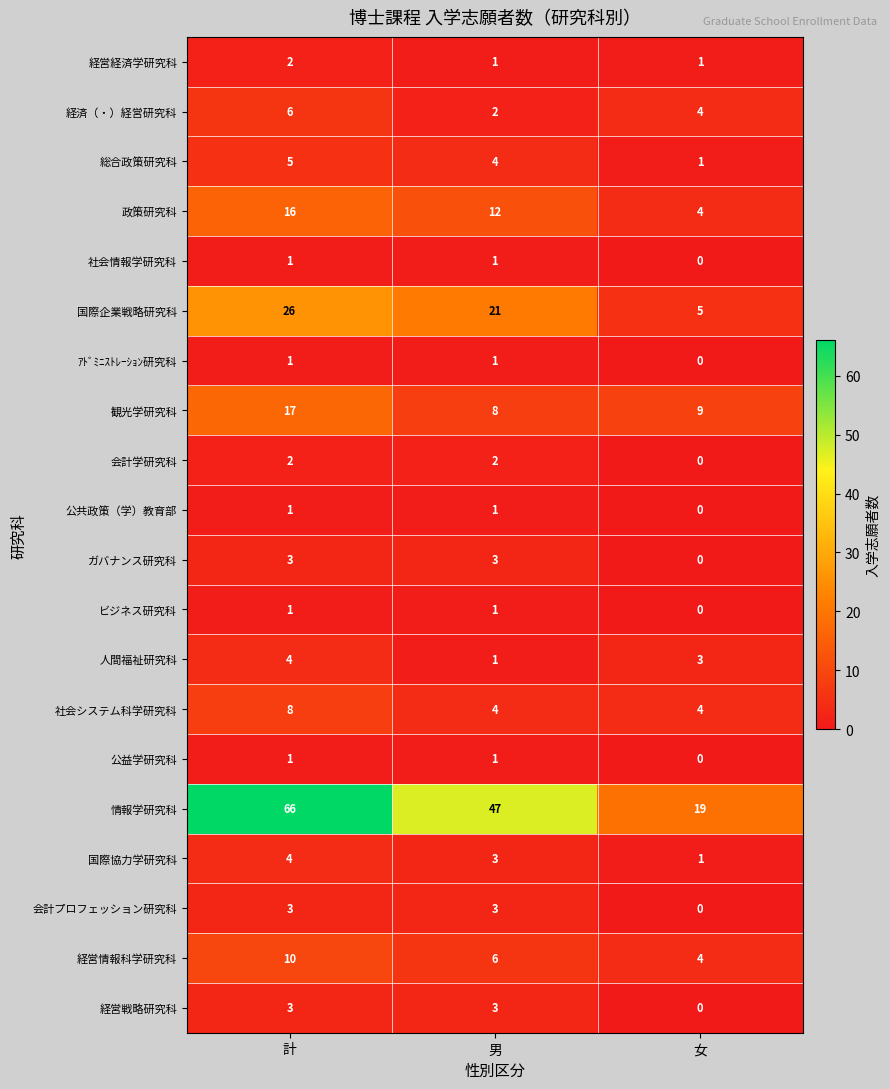

At which label is 公共政策（学）教育部 closest to 0?

女